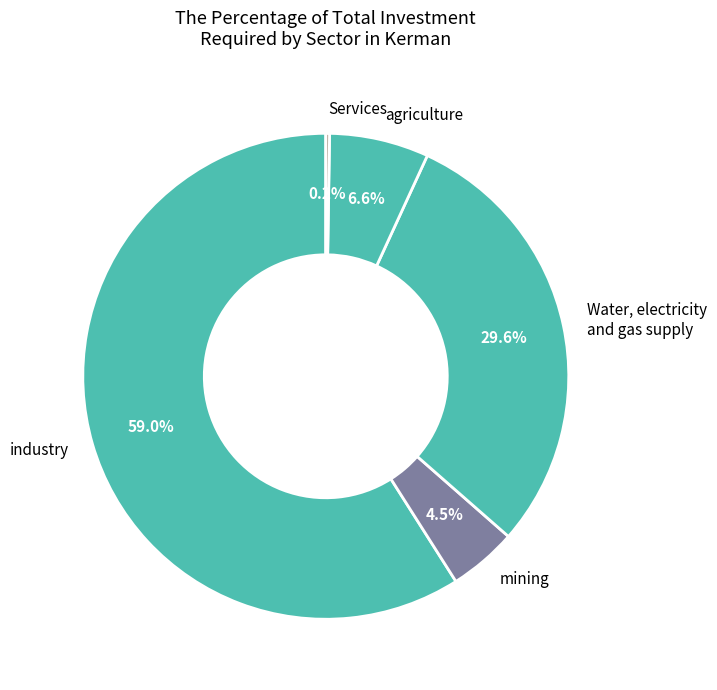

Is mining the majority of the pie?

No